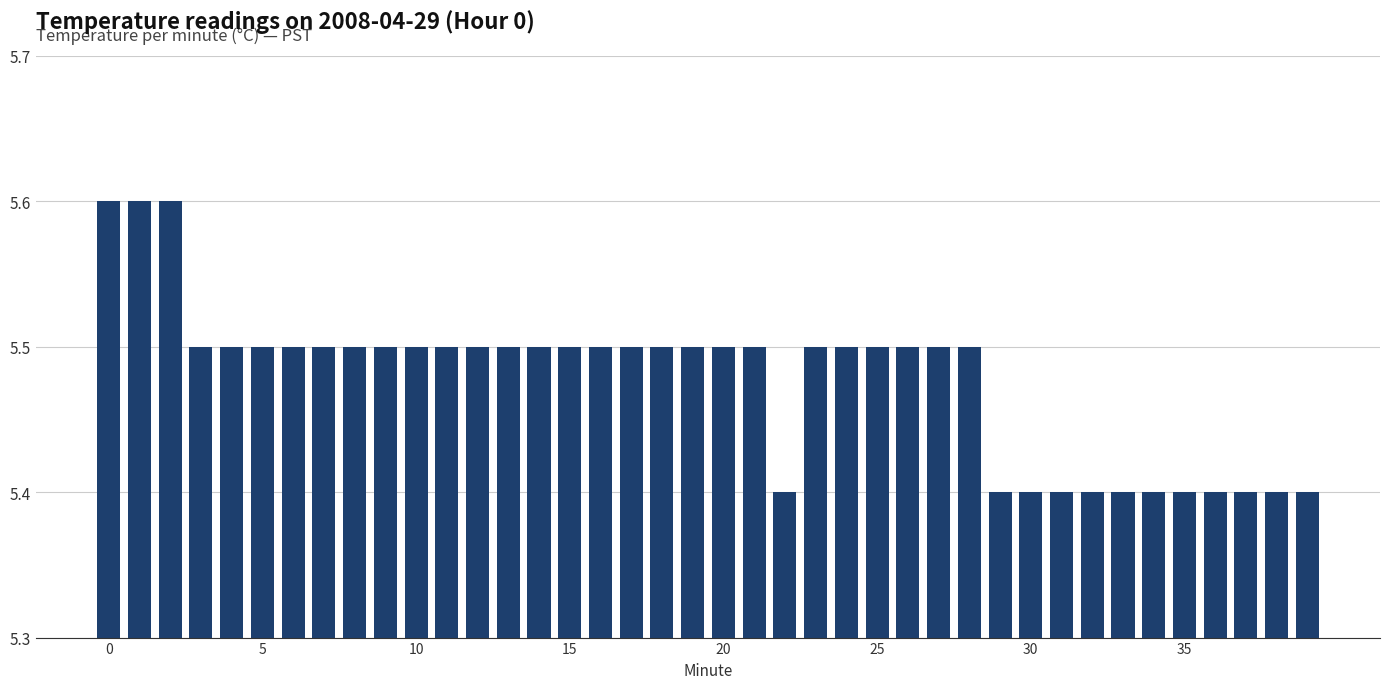

How many values are between 5 and 6?

40